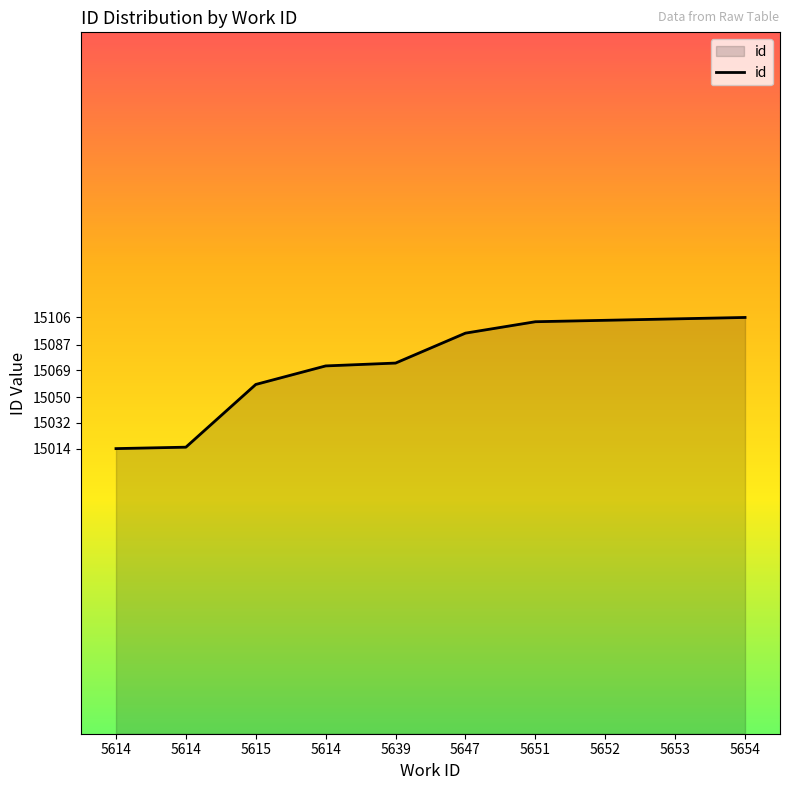

What is the difference between the values at 5653 and 5647?

10